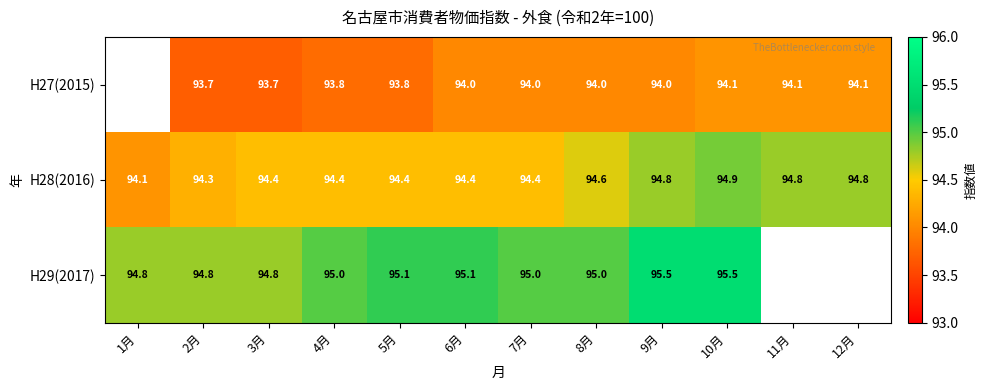

What is the sum of the H27(2015) values at 7月 and 10月?

188.1